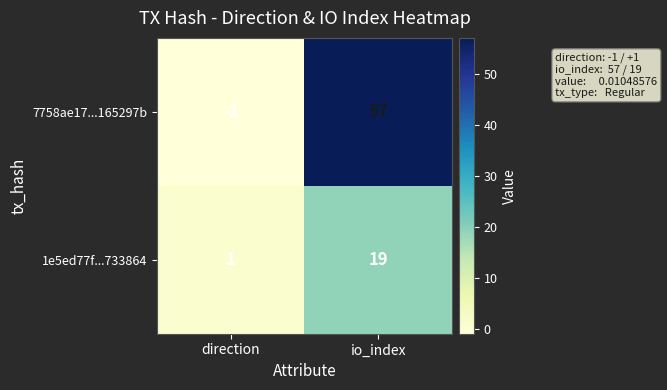

Reading left to right, list all the values displayed in this chart.

7758ae17...165297b: -1	57
1e5ed77f...733864: 1	19